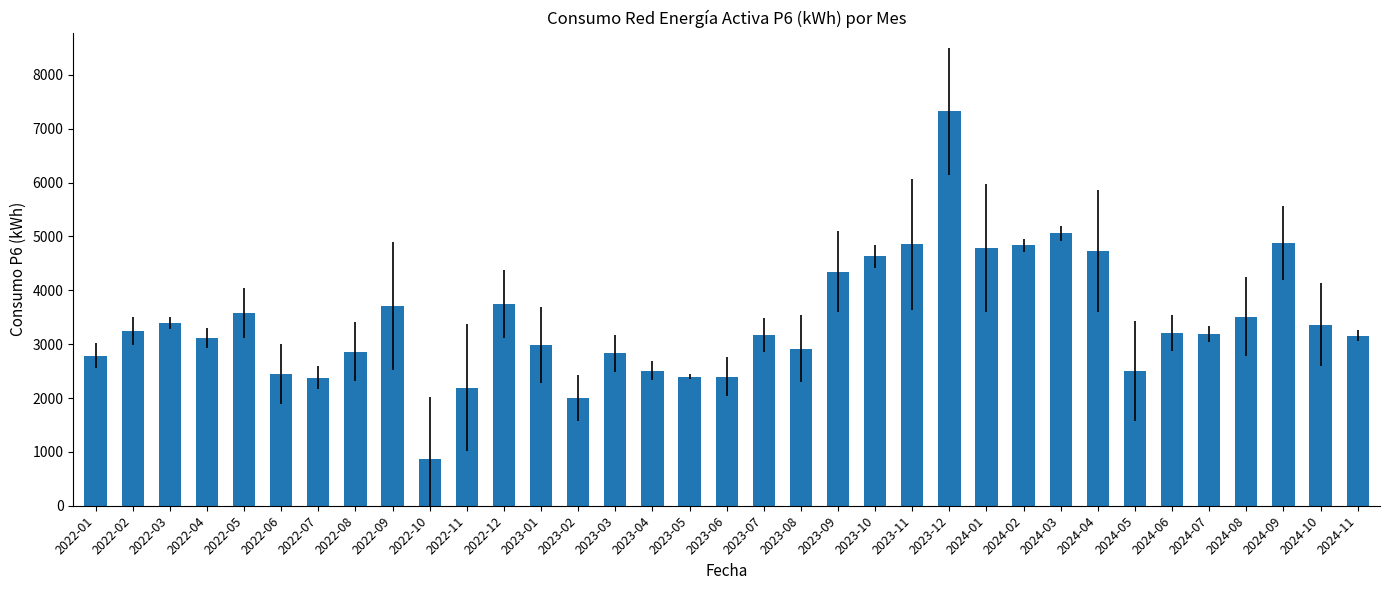

Which category has the highest value across all series?

2023-12